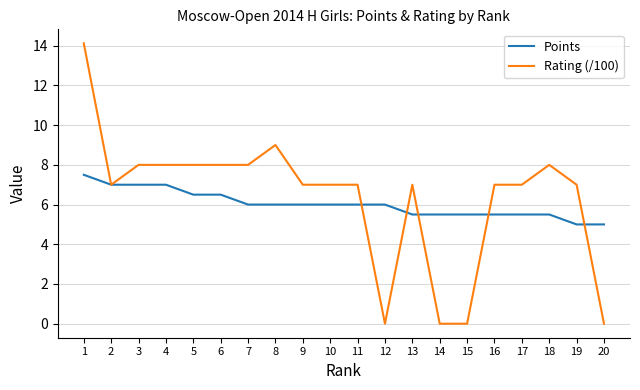

Reading left to right, what are all the values shown in this chart?

Points: 1=7.5	2=7.0	3=7.0	4=7.0	5=6.5	6=6.5	7=6.0	8=6.0	9=6.0	10=6.0	11=6.0	12=6.0	13=5.5	14=5.5	15=5.5	16=5.5	17=5.5	18=5.5	19=5.0	20=5.0
Rating (/100): 1=14.1	2=7.0	3=8.0	4=8.0	5=8.0	6=8.0	7=8.0	8=9.0	9=7.0	10=7.0	11=7.0	12=0.0	13=7.0	14=0.0	15=0.0	16=7.0	17=7.0	18=8.0	19=7.0	20=0.0